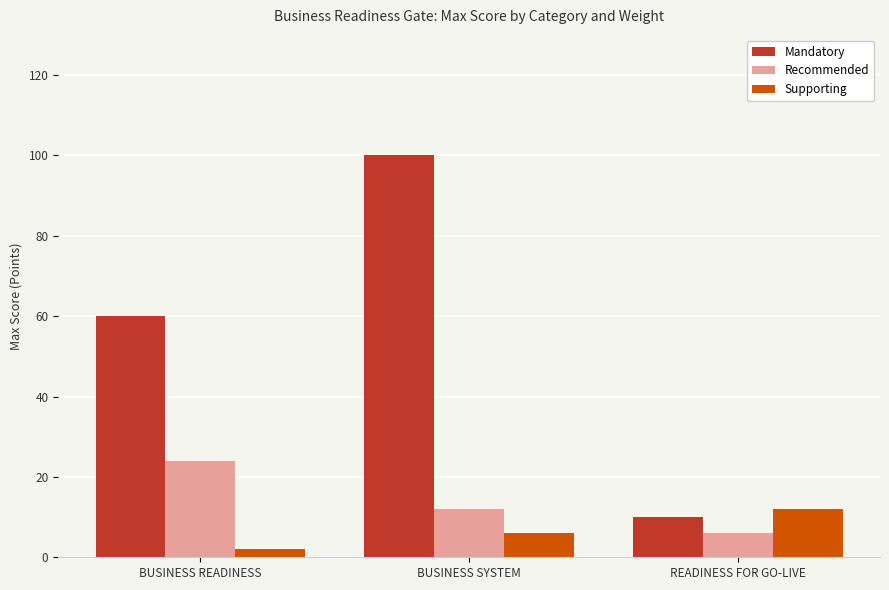

Rank the series by their maximum value, from lowest to highest.

Supporting, Recommended, Mandatory